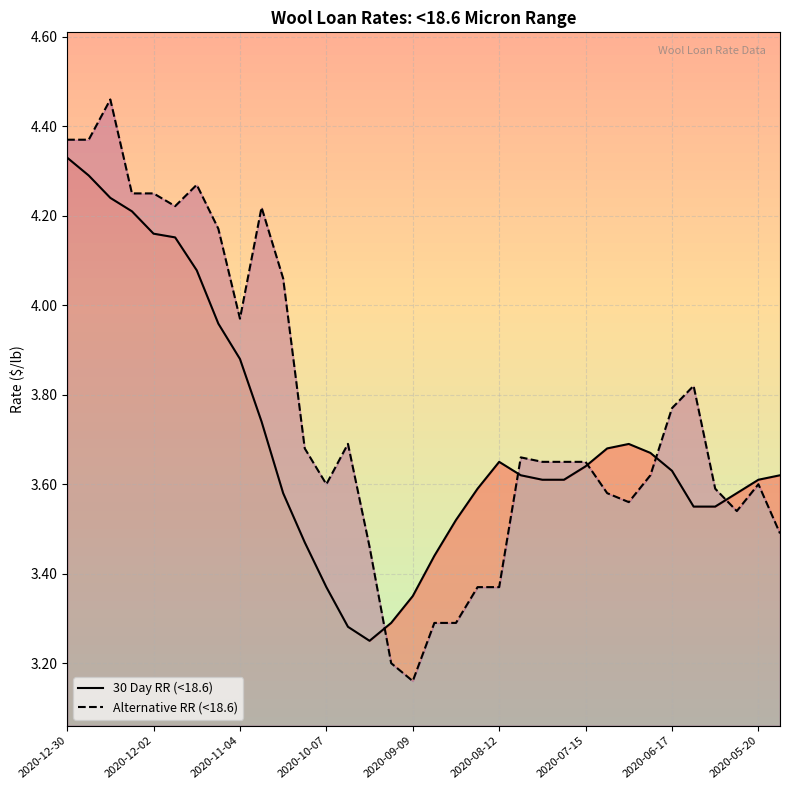

Is it true that 30 Day RR (<18.6) equals 6.3 at 22?

False